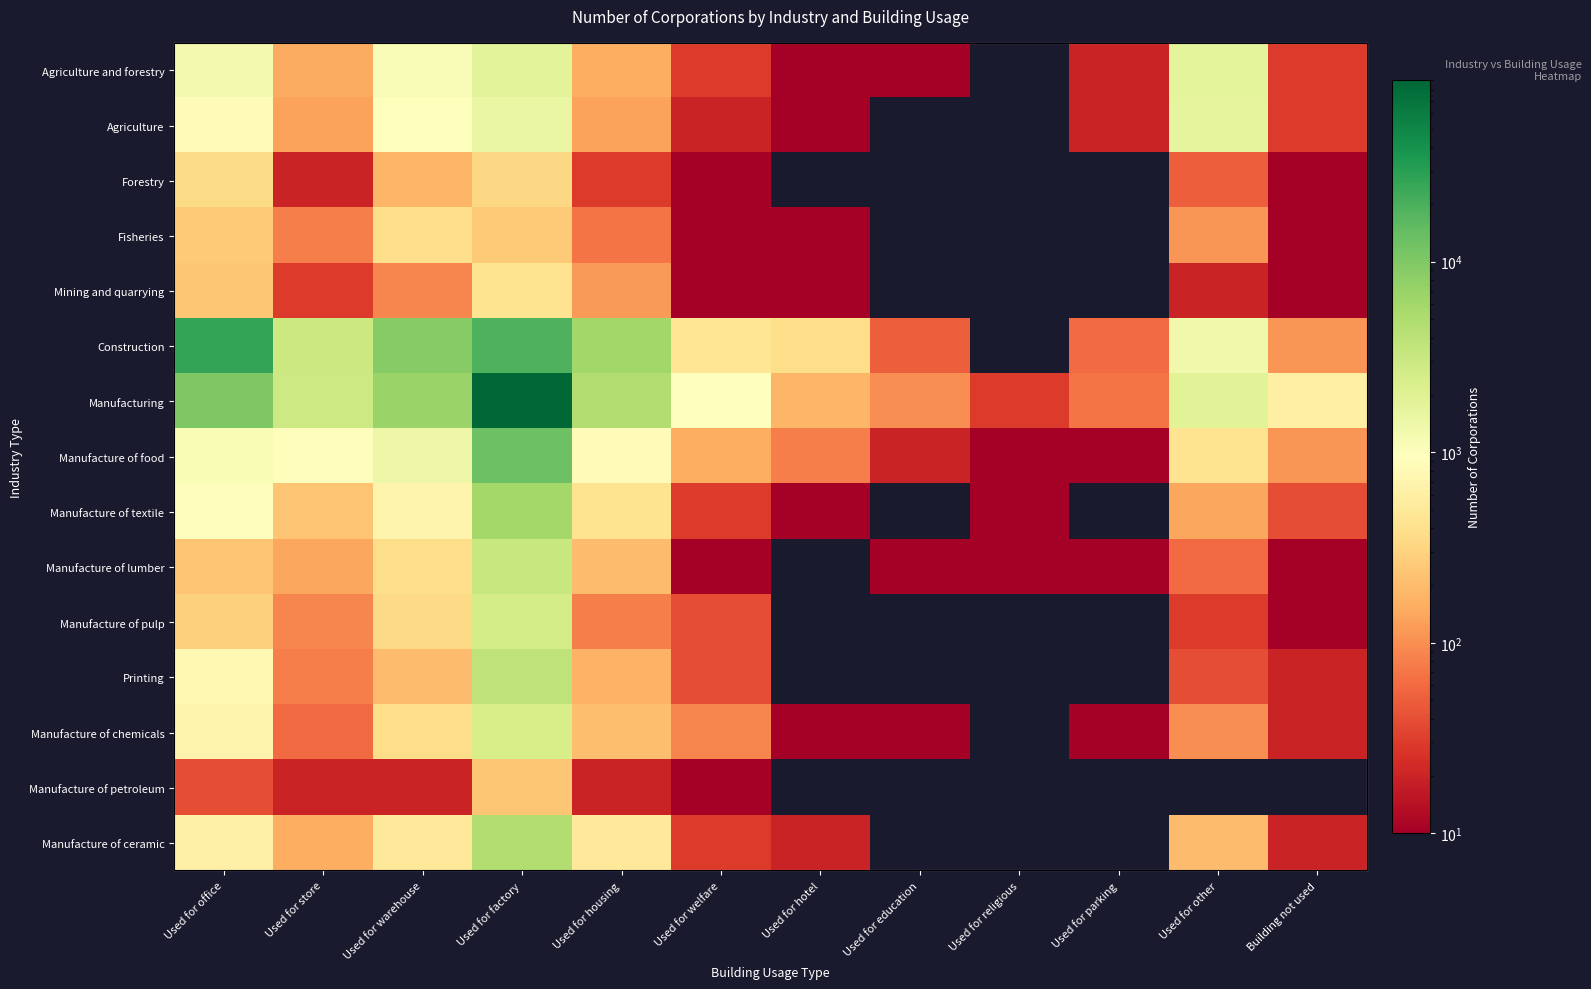

At which label does Manufacture of food reach its peak?

Used for factory